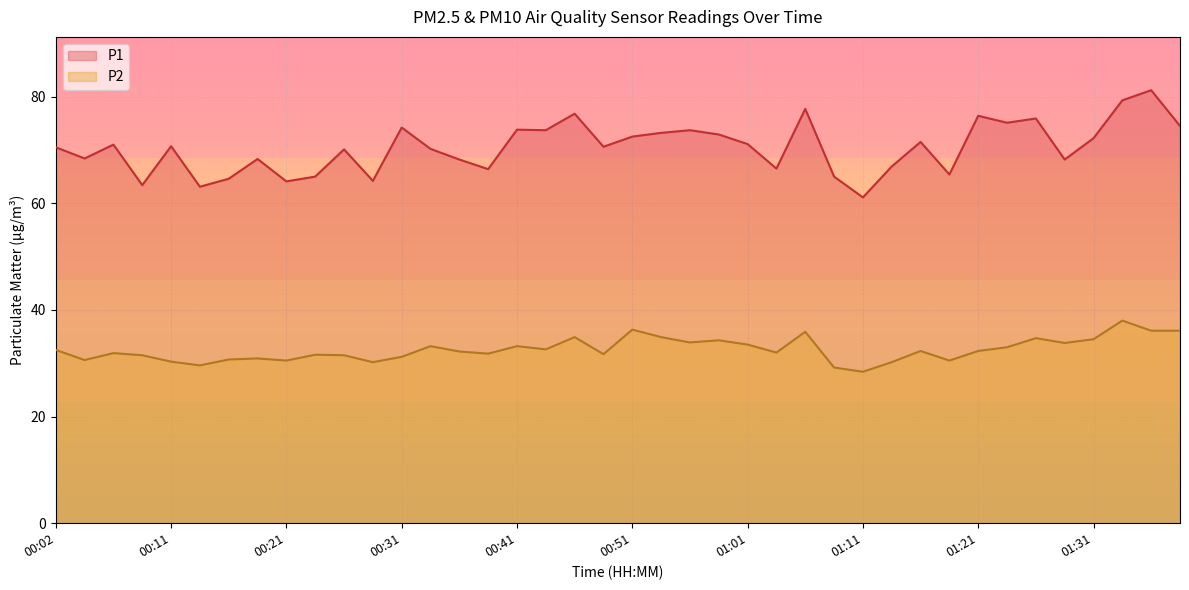

What are all the series names shown in the legend?

P1, P2